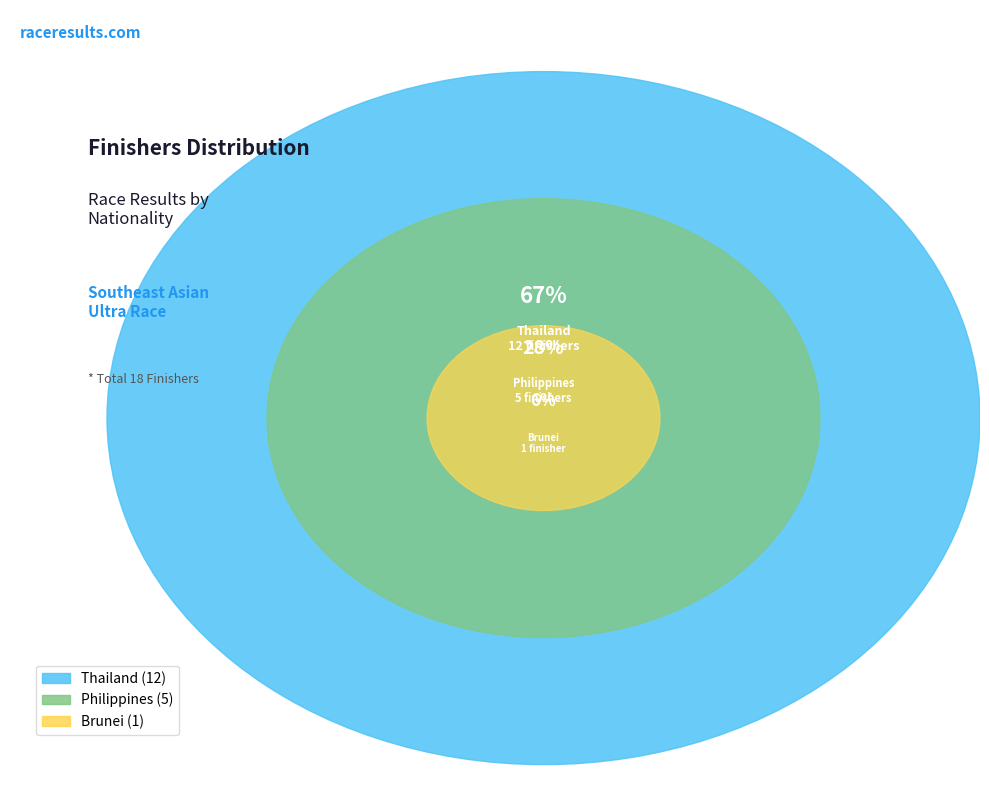

To the nearest percent, what is the difference between the Thailand and Brunei slice percentages?

61%